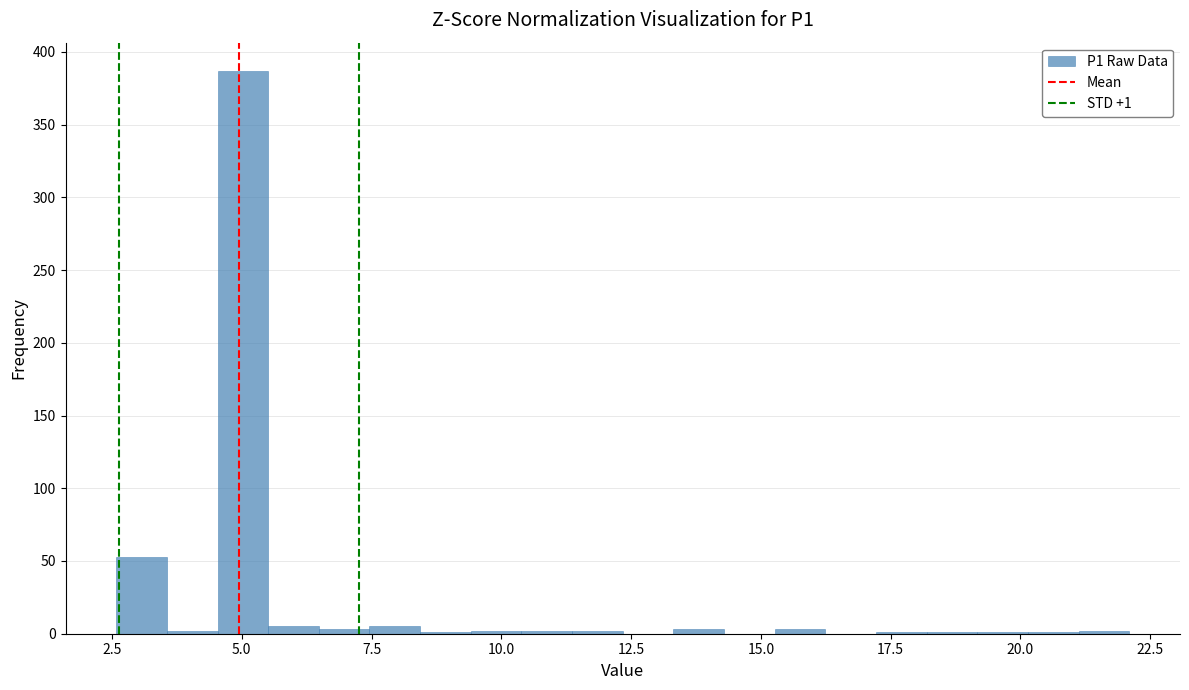

Around what value on the x-axis is the tallest bar? Give the approximate position of its centre, as read against the axis.

5.0